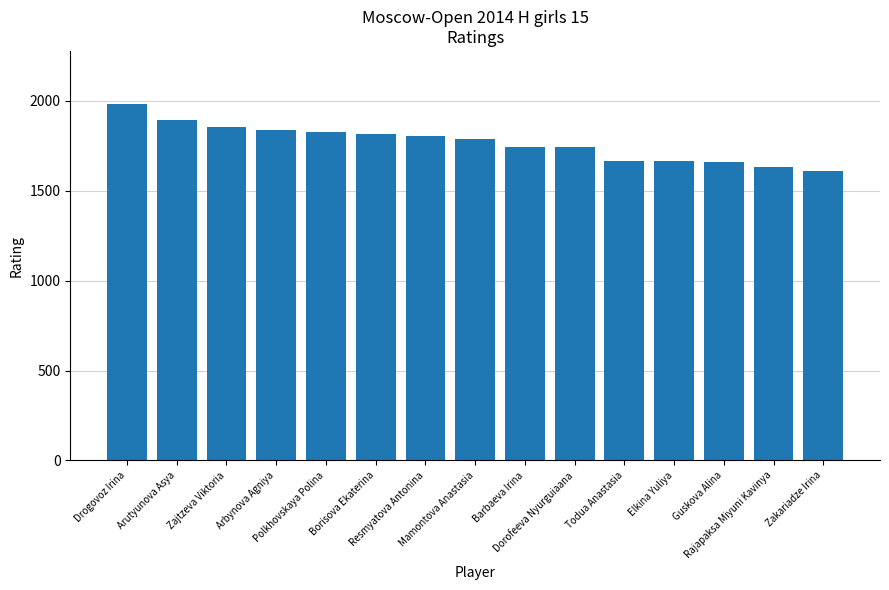

What is the label of the 9th bar from the left?

Barbaeva Irina